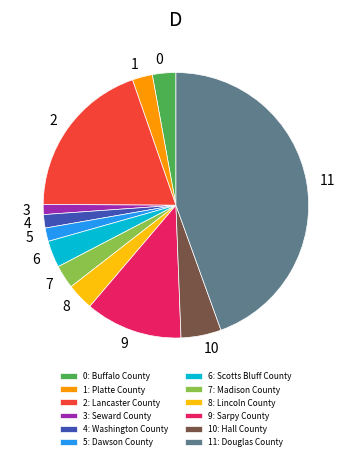

Approximately how many times larger is the value at 1: Platte County compared to 4: Washington County?

1.5